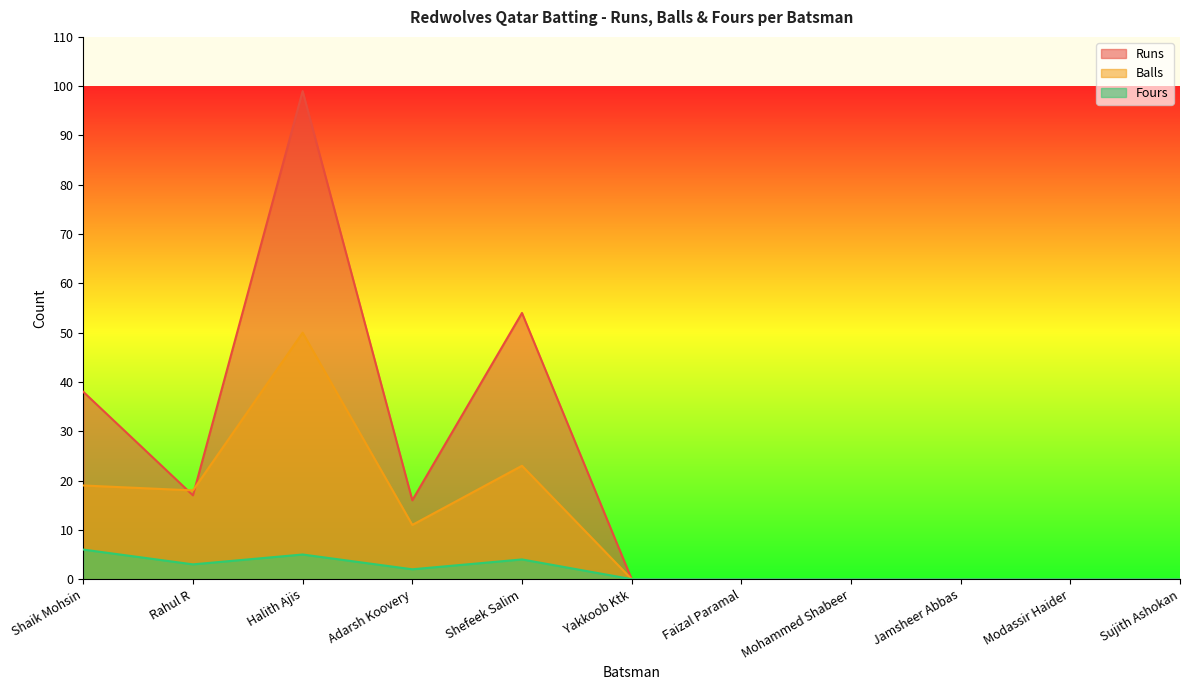

What is the label of the 7th point from the right?

Shefeek Salim